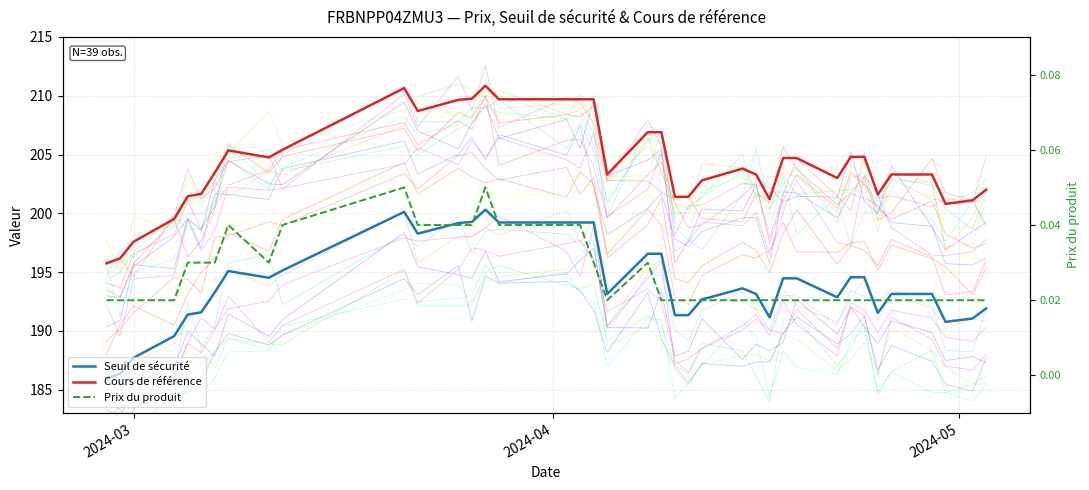

What are all the series names shown in the legend?

Seuil de sécurité, Cours de référence, Prix du produit